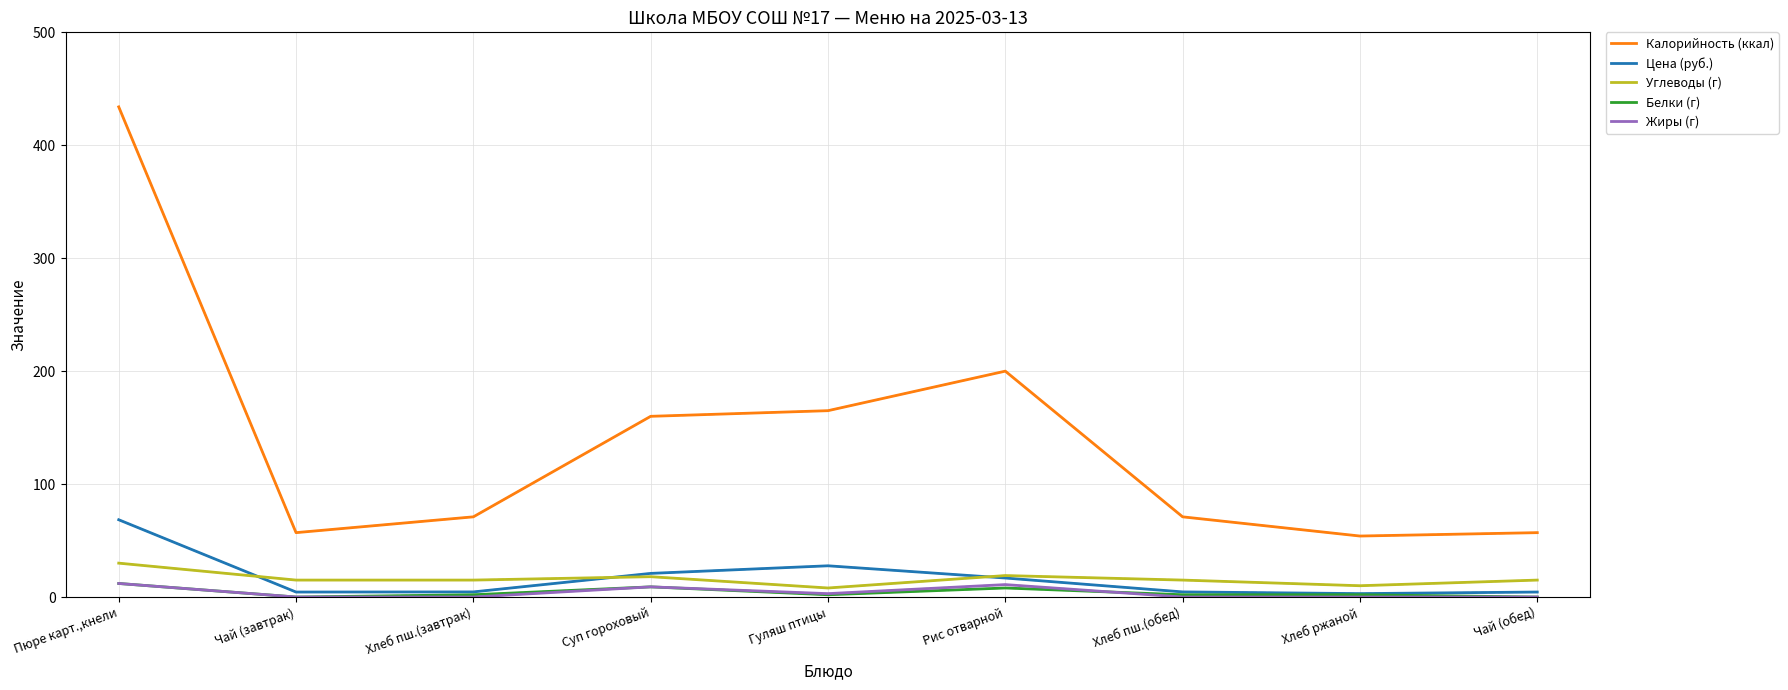

What is the minimum value for Углеводы (г)?

8.0